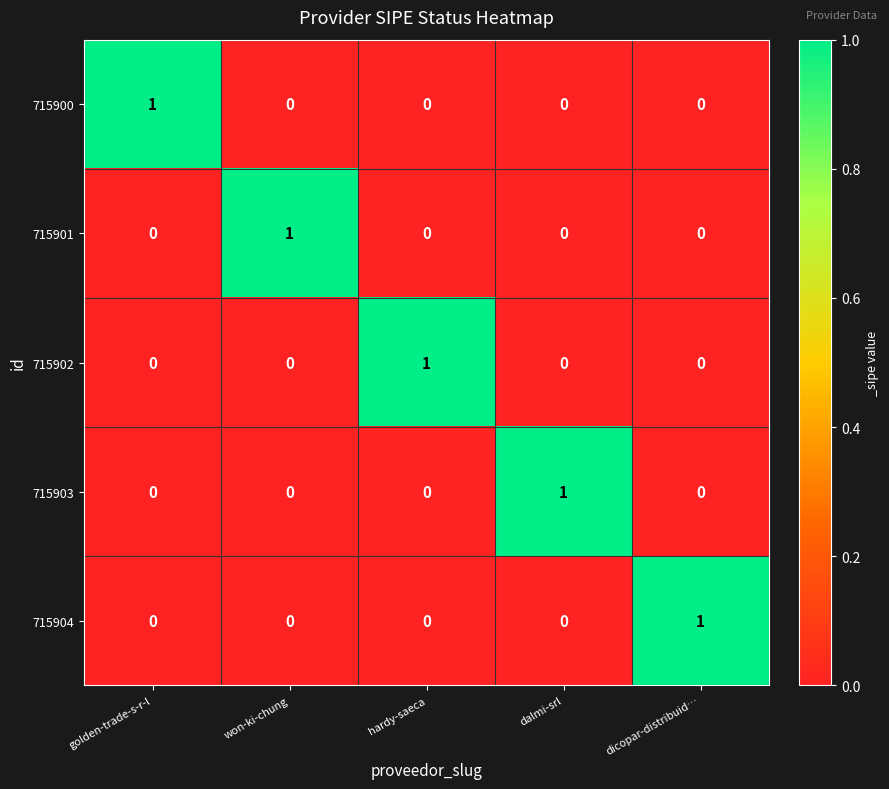

Reading left to right, transcribe all the data shown in this chart.

715900: golden-trade-s-r-l=1	won-ki-chung=0	hardy-saeca=0	dalmi-srl=0	dicopar-distribuid…=0
715901: golden-trade-s-r-l=0	won-ki-chung=1	hardy-saeca=0	dalmi-srl=0	dicopar-distribuid…=0
715902: golden-trade-s-r-l=0	won-ki-chung=0	hardy-saeca=1	dalmi-srl=0	dicopar-distribuid…=0
715903: golden-trade-s-r-l=0	won-ki-chung=0	hardy-saeca=0	dalmi-srl=1	dicopar-distribuid…=0
715904: golden-trade-s-r-l=0	won-ki-chung=0	hardy-saeca=0	dalmi-srl=0	dicopar-distribuid…=1